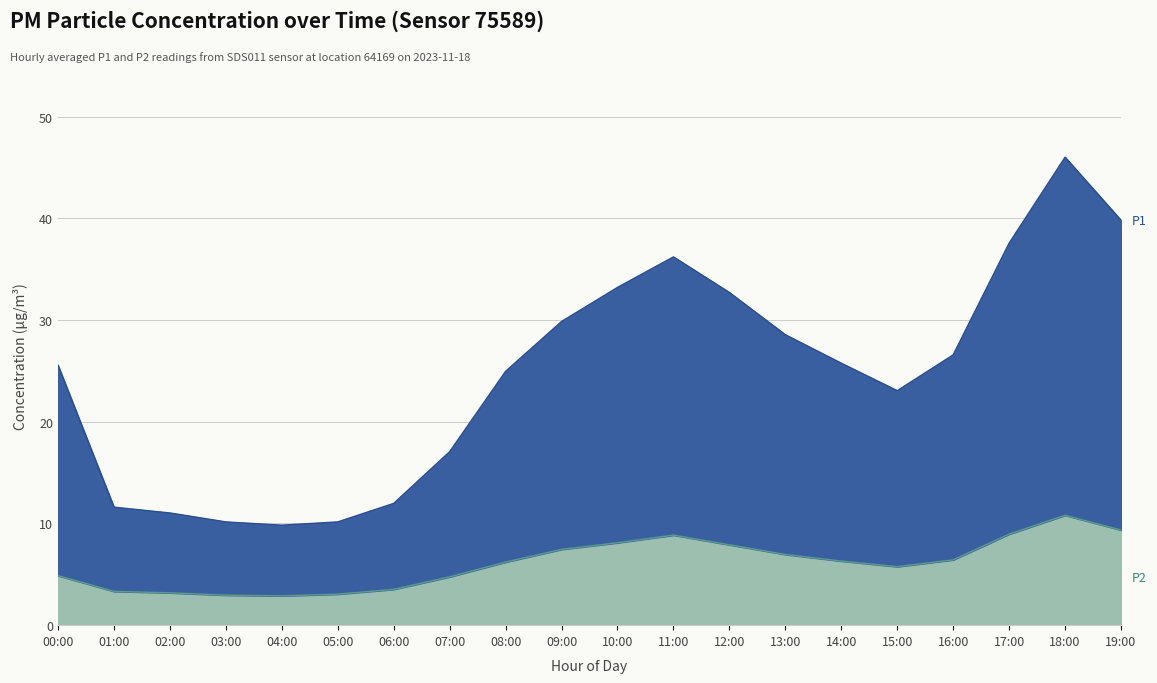

Which series has the largest total across all categories?

P1